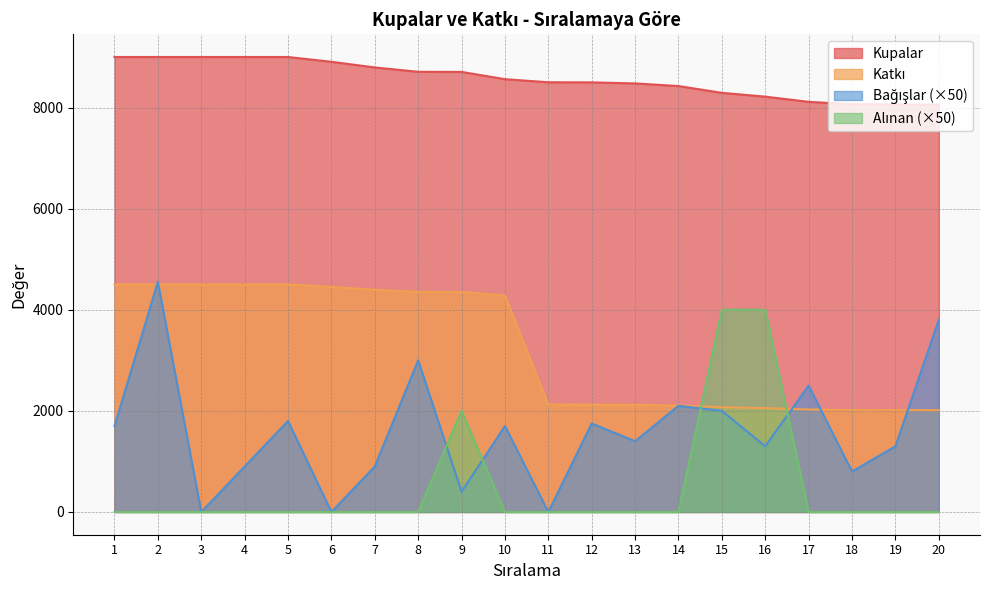

Does the chart have visible grid lines?

Yes